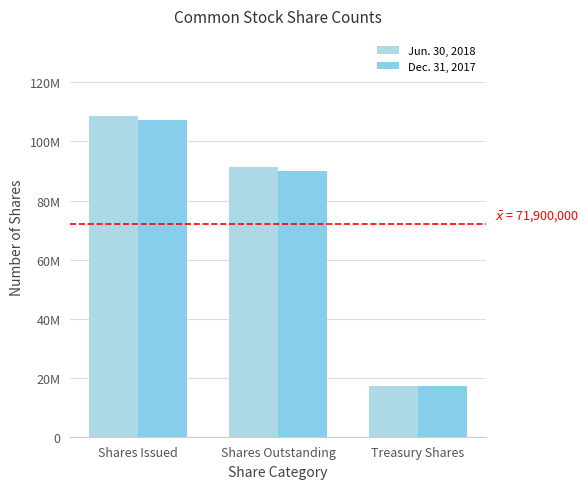

Is it true that Jun. 30, 2018 equals 17200000 at Treasury Shares?

True